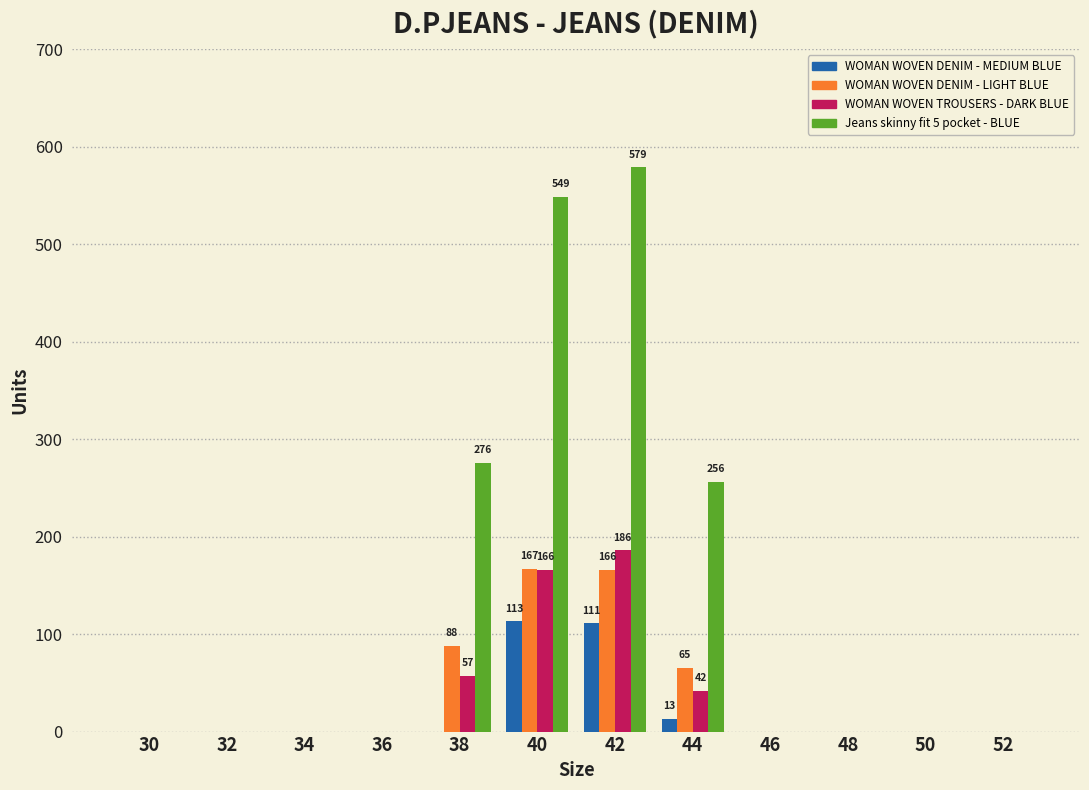

How many data points in WOMAN WOVEN TROUSERS - DARK BLUE are above 0?

4